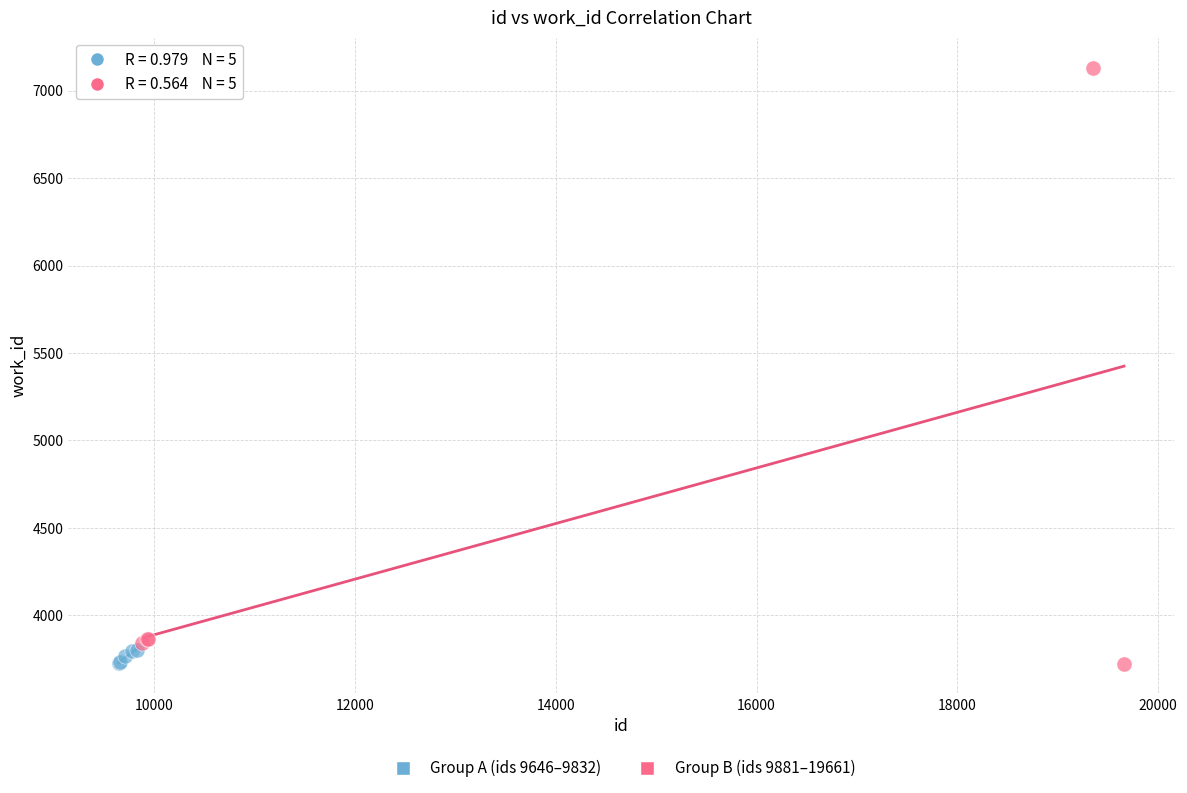

Which series contains the highest Y value?

Group B (ids 9881–19661)